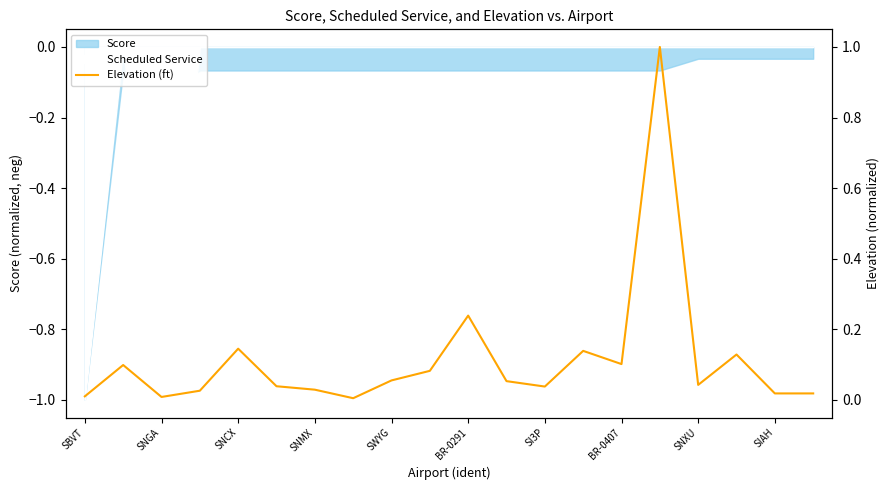

How many interior local valleys (lower than both neighbors) does the data have?

5